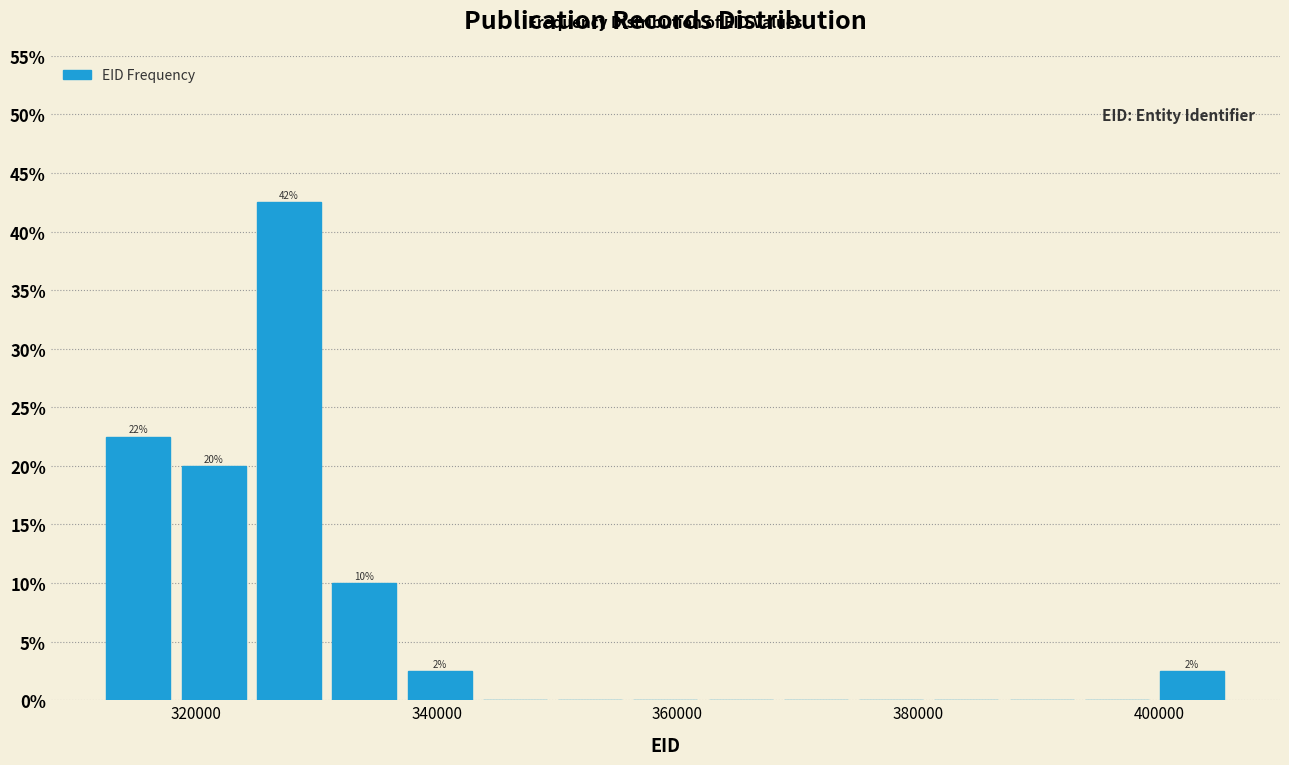

Read against the x-axis, roughly where is the centre of the tallest bar?

328000